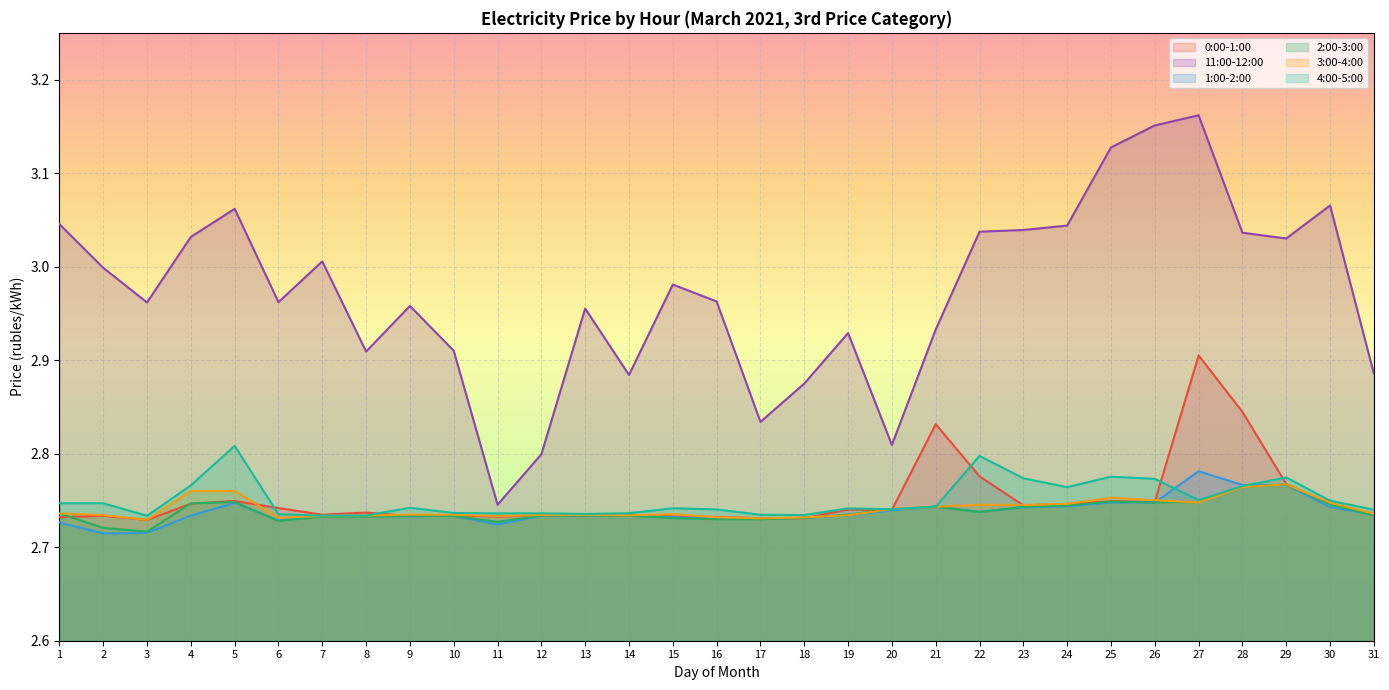

What is the difference between the maximum and minimum values in the 2:00-3:00 series?

0.1